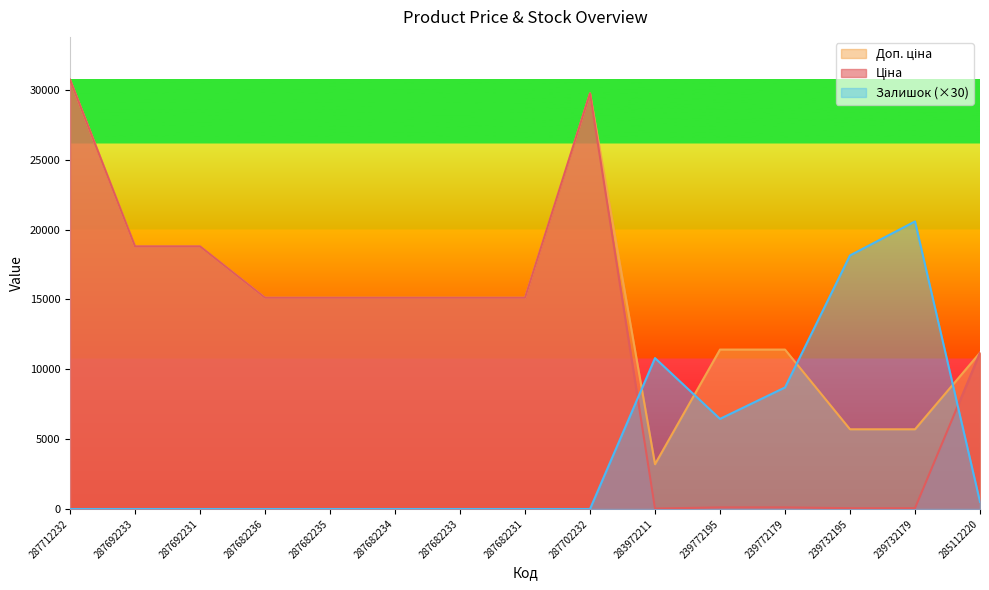

Reading left to right, extract all data points from this chart.

Ціна: 30717.1	18796.8	18796.8	15120.0	15120.0	15120.0	15120.0	15120.0	29747.2	32.0	114.1	114.1	57.0	57.0	11188.2
Доп. ціна: 30717.1	18796.8	18796.8	15120.0	15120.0	15120.0	15120.0	15120.0	29747.2	3205.0	11410.0	11410.0	5705.0	5705.0	11188.2
Залишок: 0.0	0.0	0.0	0.0	0.0	0.0	0.0	0.0	0.0	10800.0	6450.0	8700.0	18150.0	20580.0	510.0